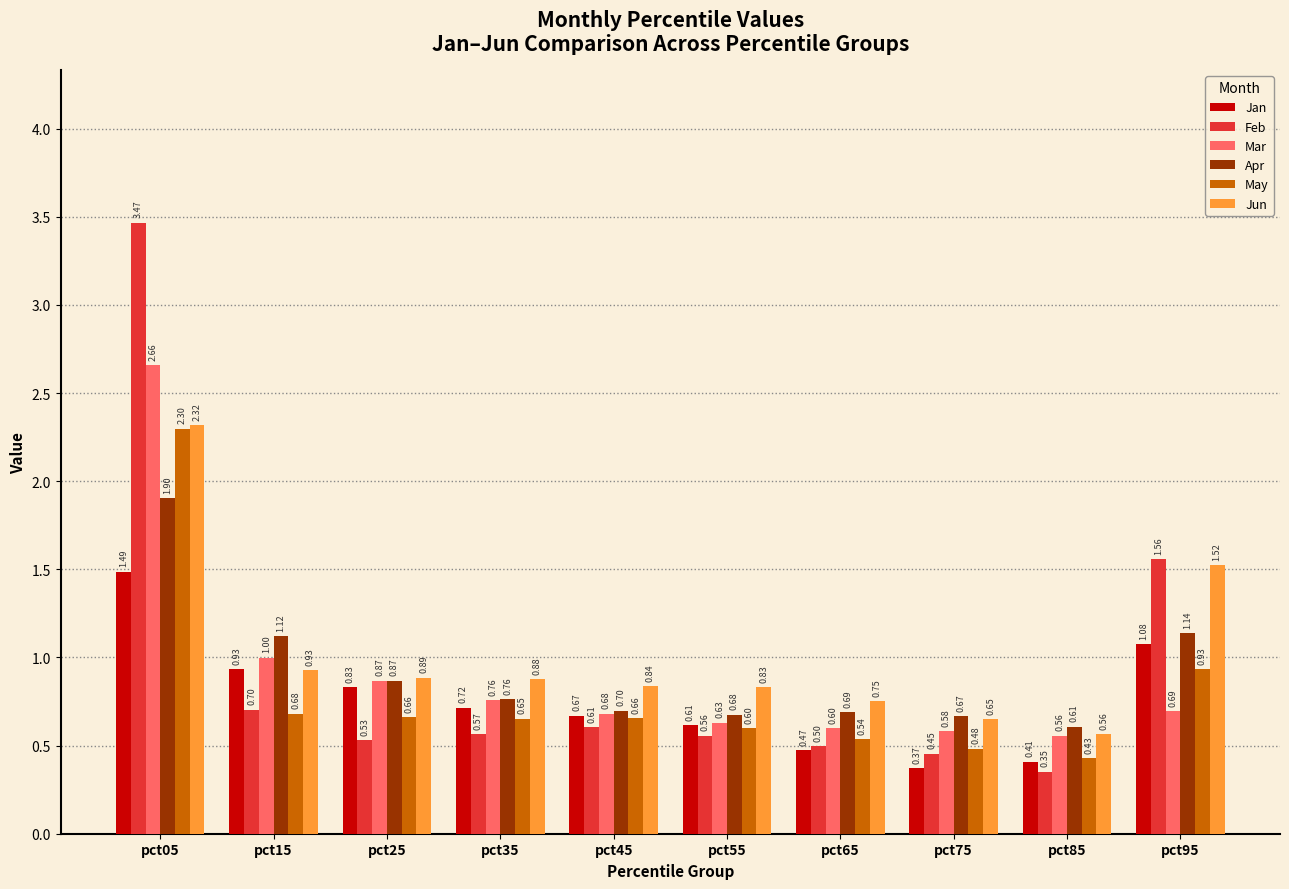

How many bars are there in each group?

6